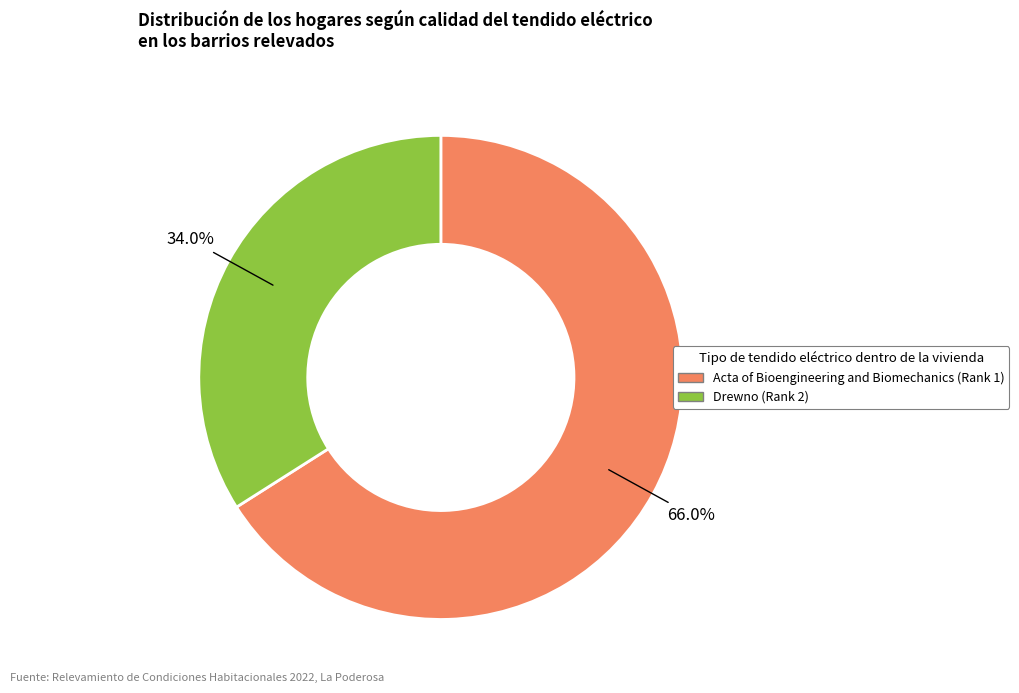

How many segments does this pie chart have?

2